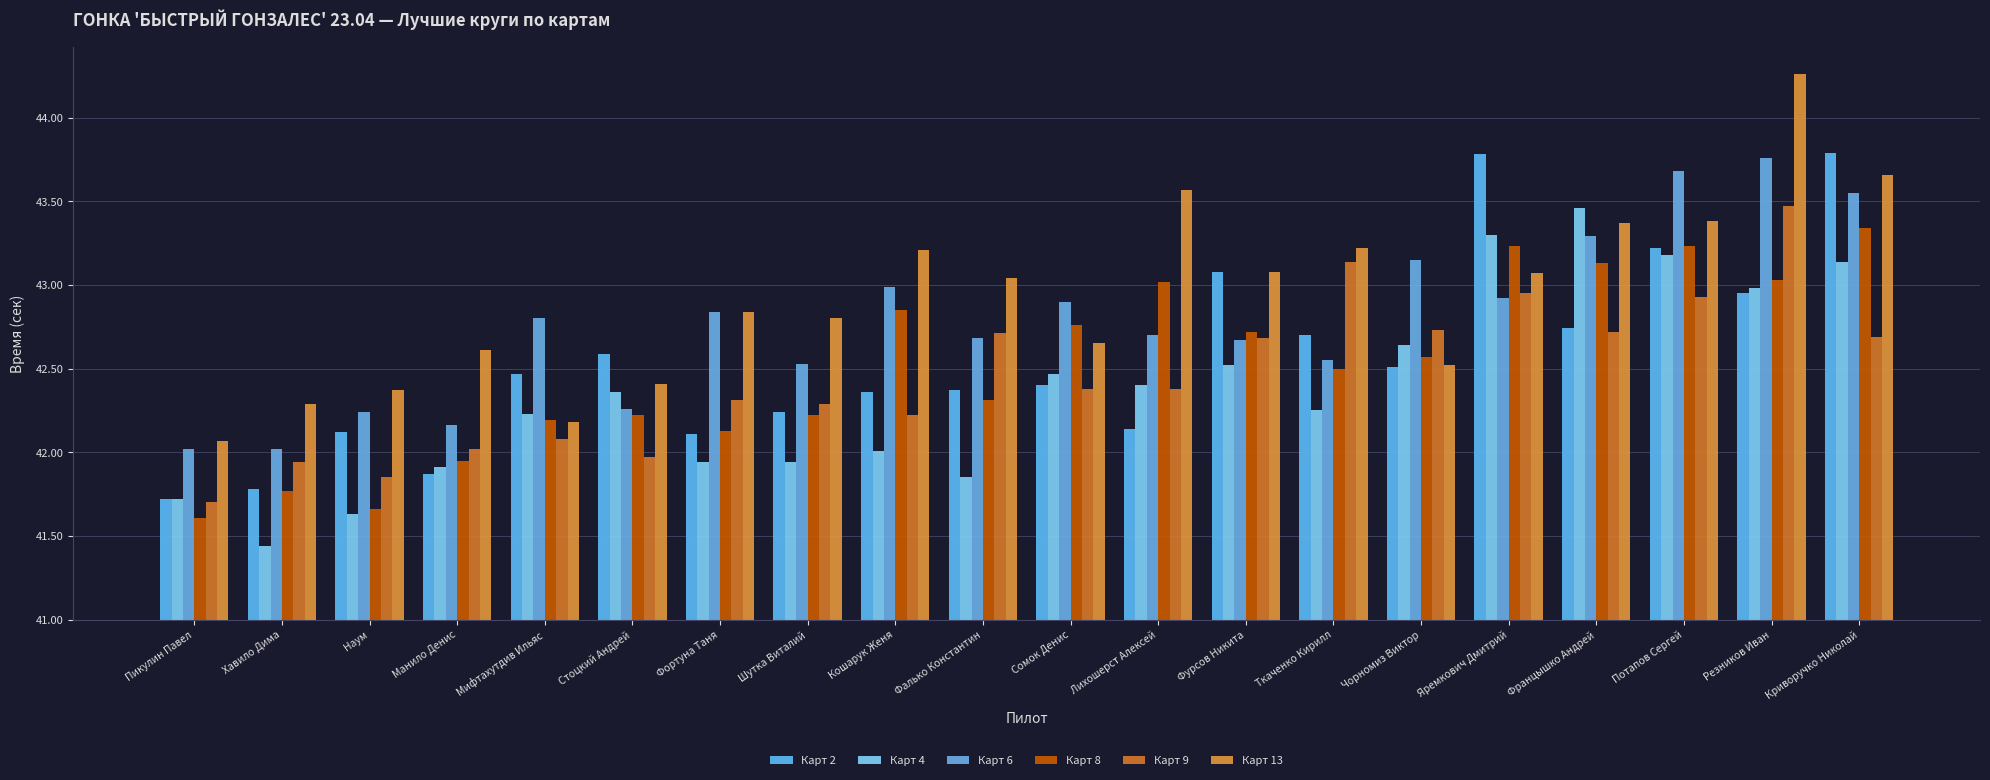

The value of Карт 8 at Криворучко Николай is 3.4. True or false?

False